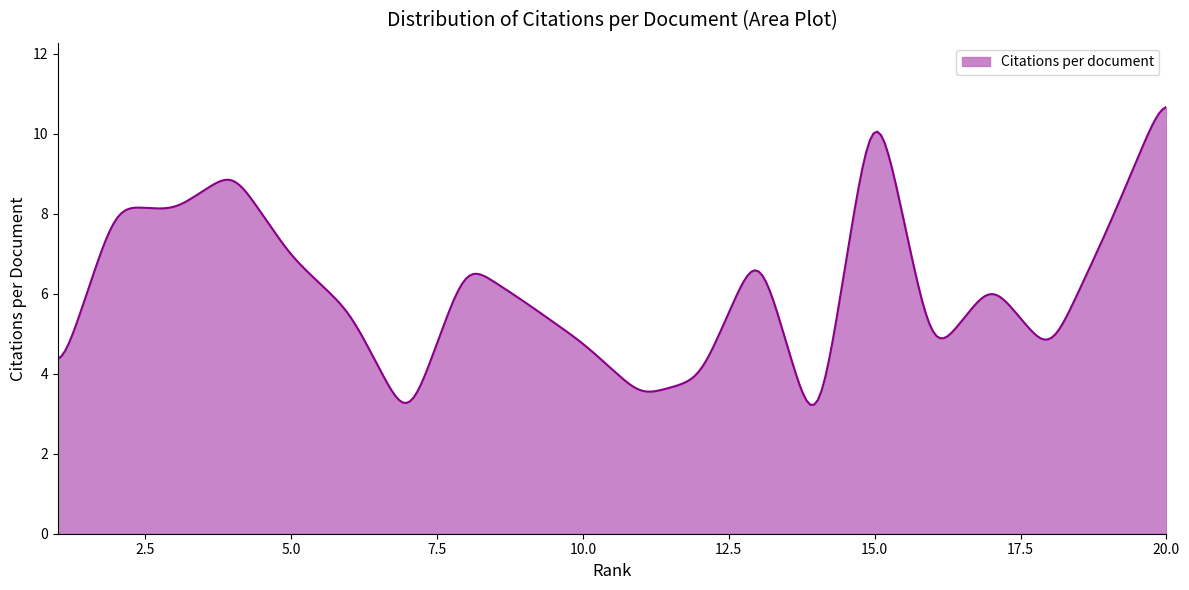

True or false: there are more than 2 points higher than both neighbors.

True